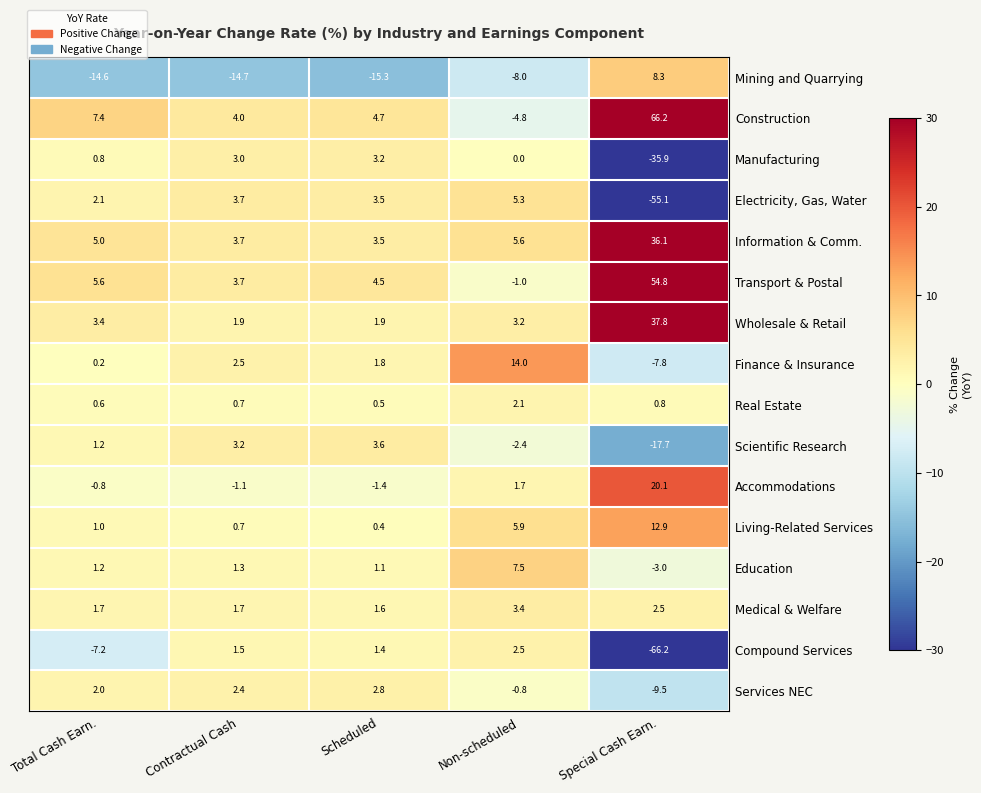

What is the smallest value displayed?

-66.2